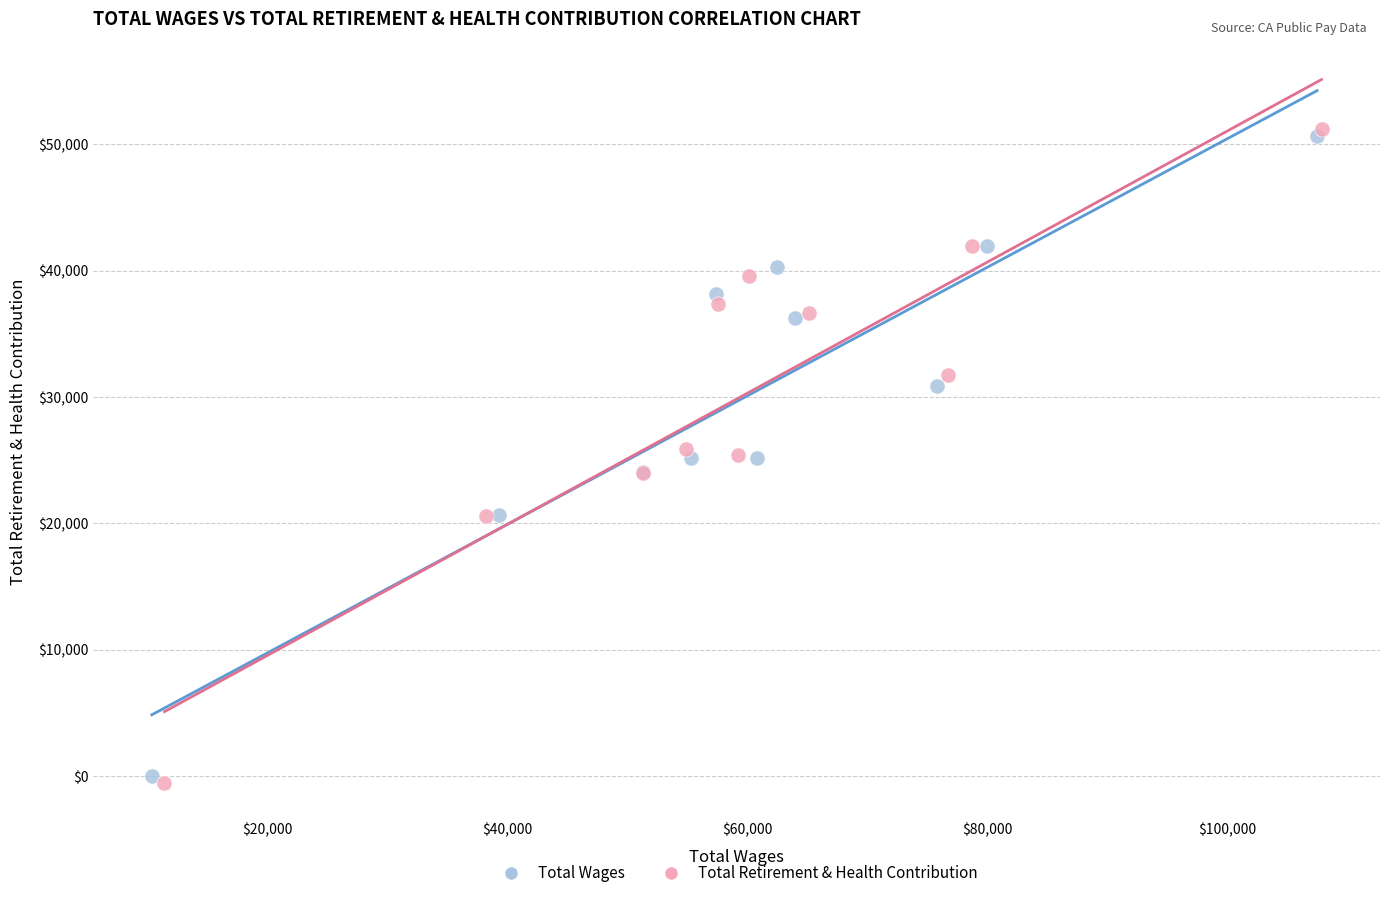

Which series reaches the maximum Y coordinate?

Total Retirement & Health Contribution